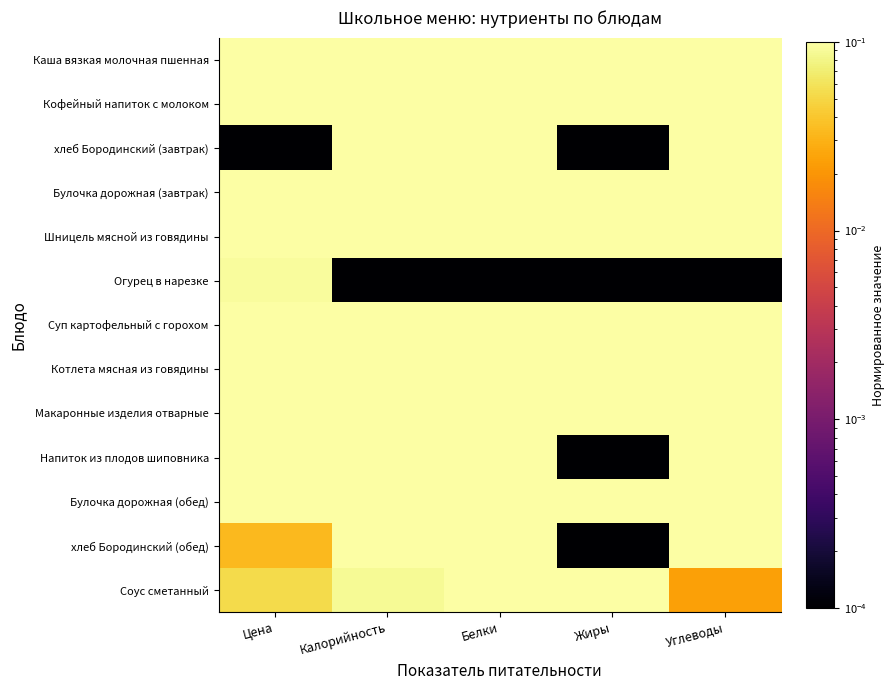

List the series in order of their peak value, lowest first.

Огурец в нарезке, Соус сметанный, хлеб Бородинский (завтрак), Суп картофельный с горохом, Кофейный напиток с молоком, хлеб Бородинский (обед), Напиток из плодов шиповника, Булочка дорожная (обед), Макаронные изделия отварные, Шницель мясной из говядины, Каша вязкая молочная пшенная, Булочка дорожная (завтрак), Котлета мясная из говядины